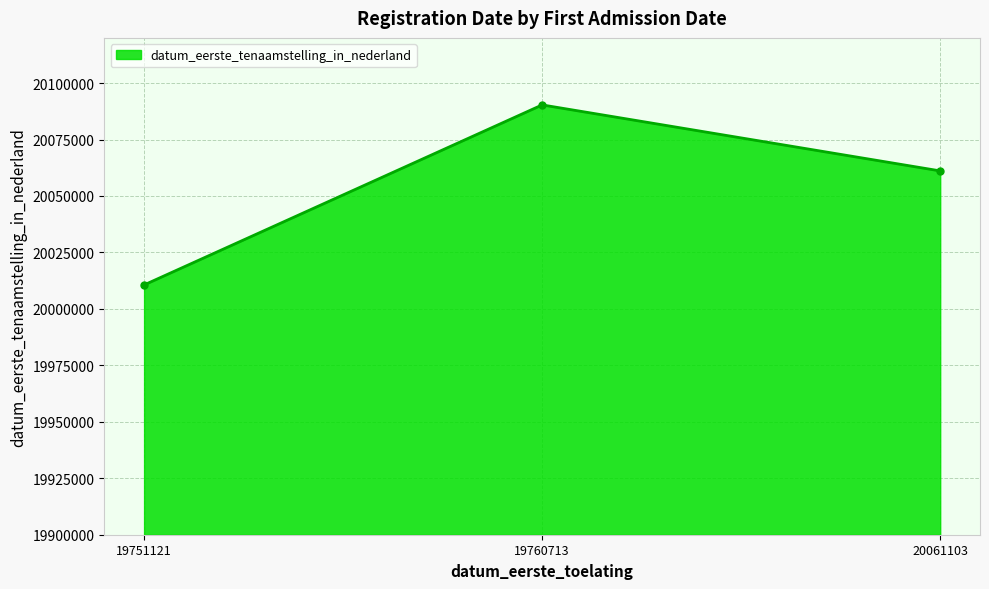

How many data points does each series have?

3